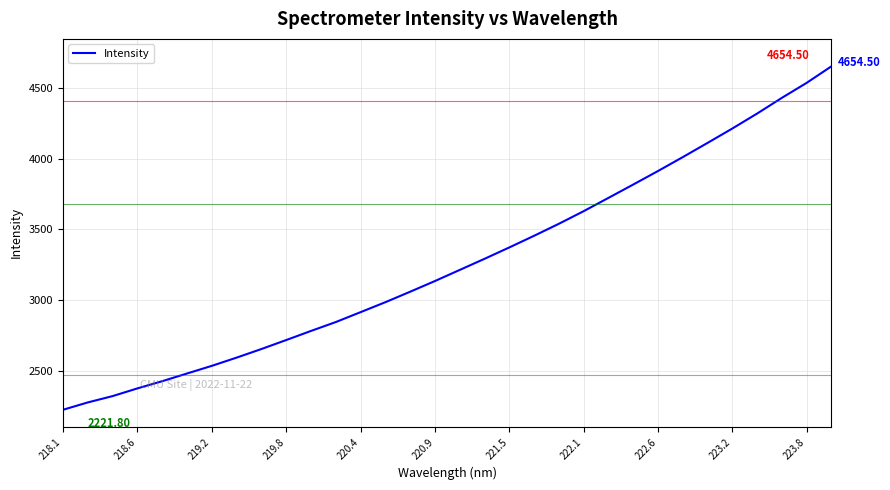

What is the difference between the maximum and minimum values?

2432.7